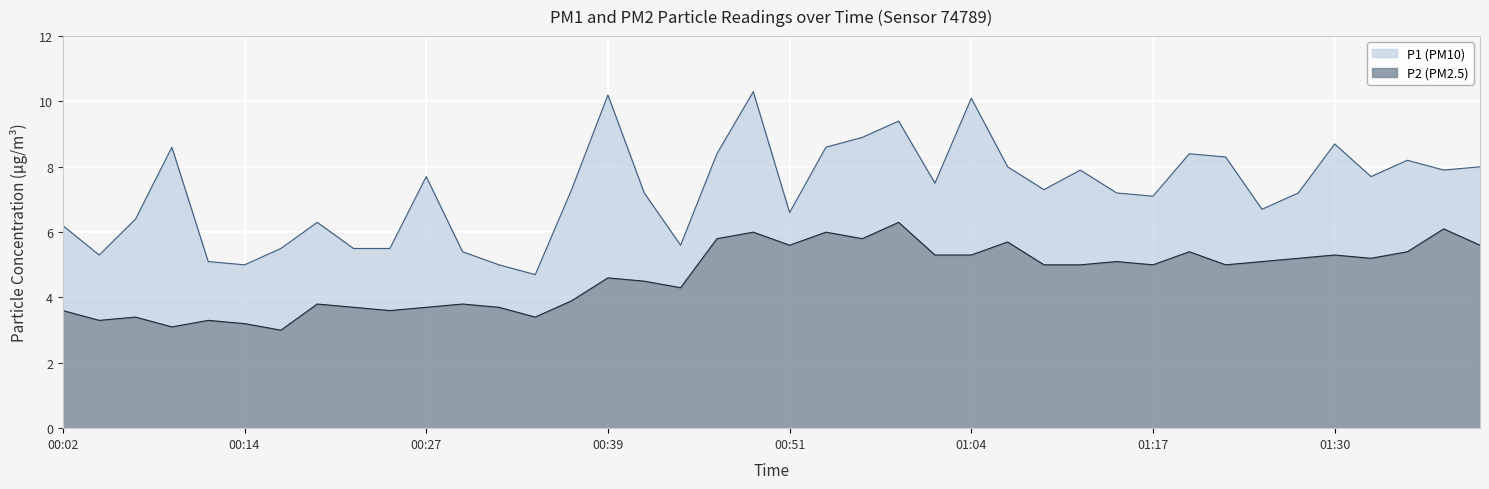

Is it true that P2 equals 9.7 at 00:54?

False